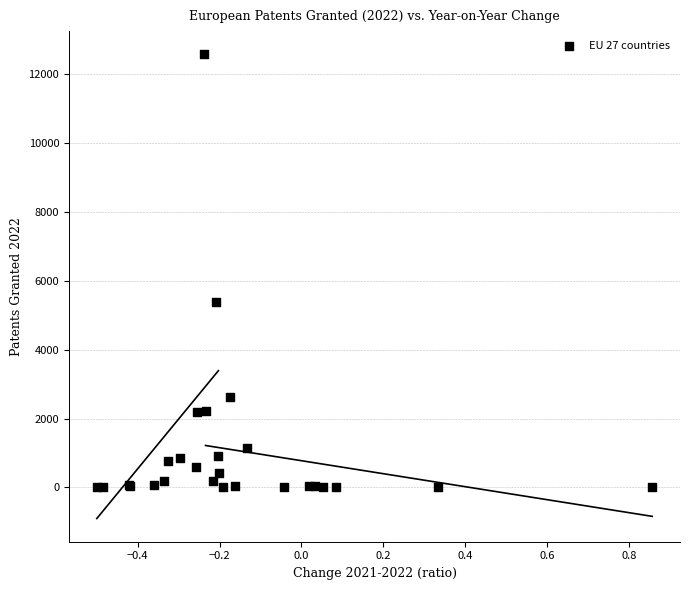

What Y value in the scatter plot is closest to 6286?

5384